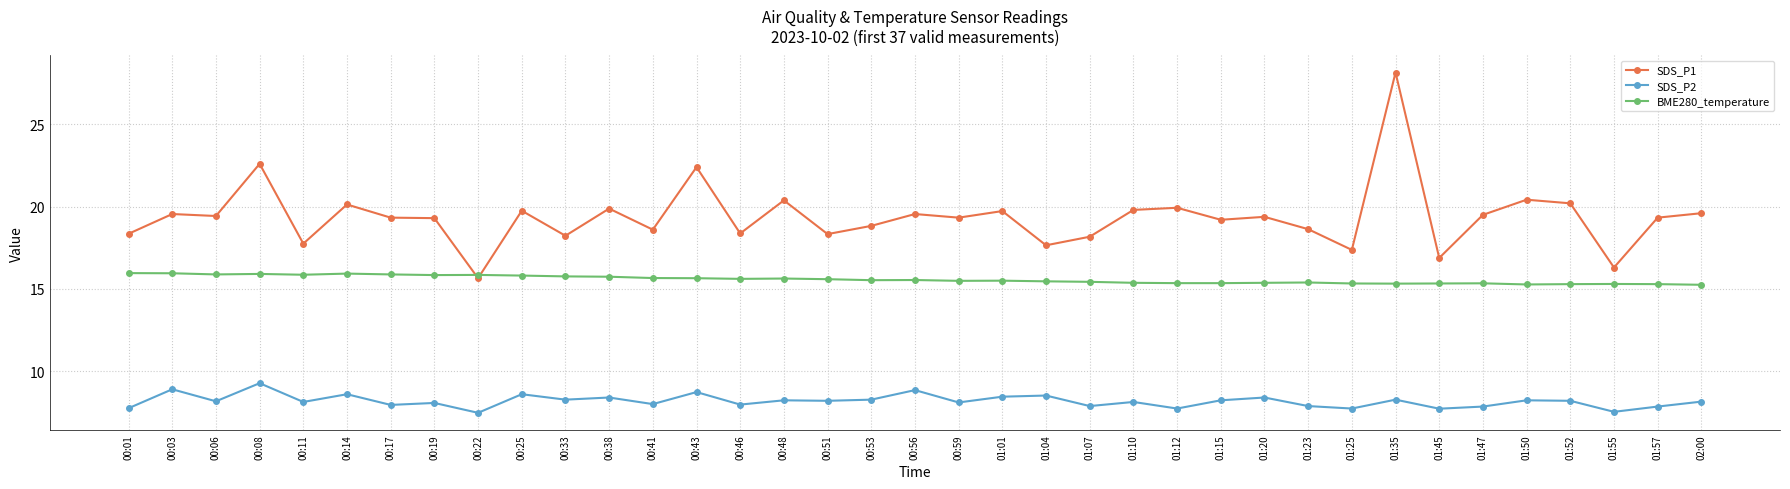

Is it true that SDS_P1 equals 16.3 at 01:55?

True